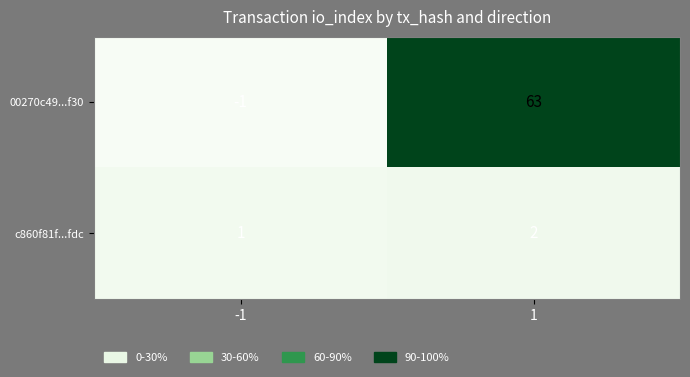

True or false: c860f81f...fdc has a value of 2 at 1.

True